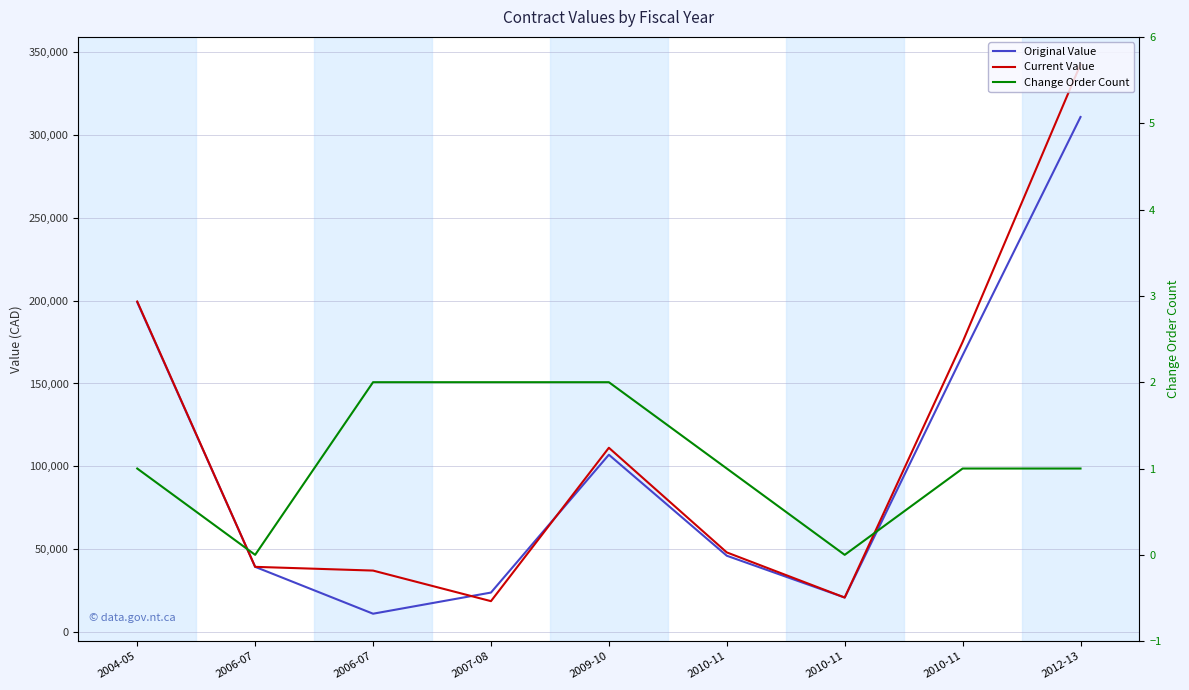

Rank the series at 2007-08 from highest to lowest value.

Original Value, Current Value, Change Order Count